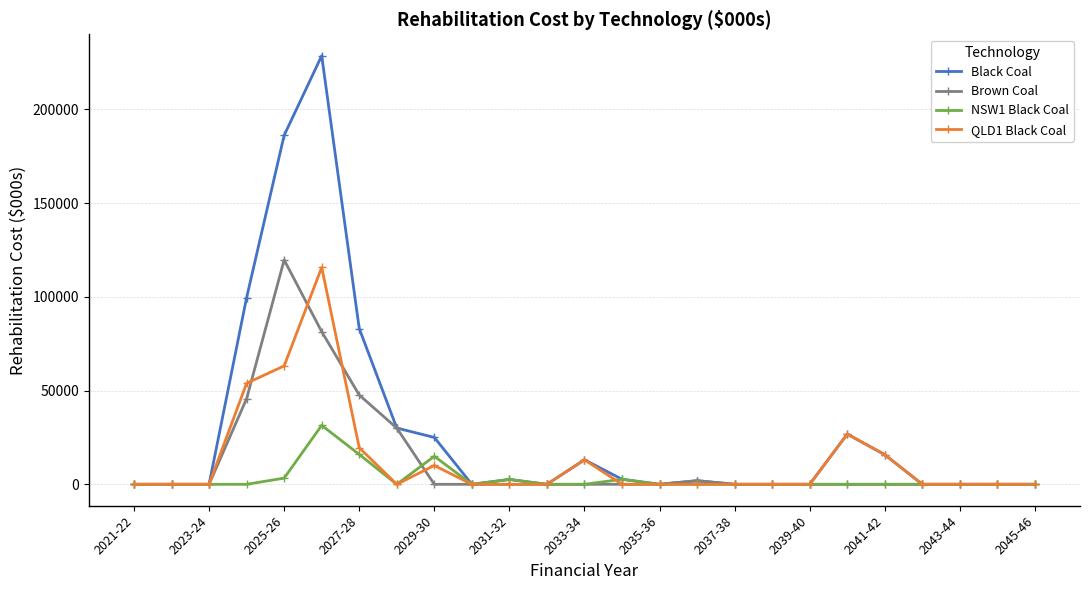

List the series in order of their peak value, lowest first.

NSW1 Black Coal, QLD1 Black Coal, Brown Coal, Black Coal